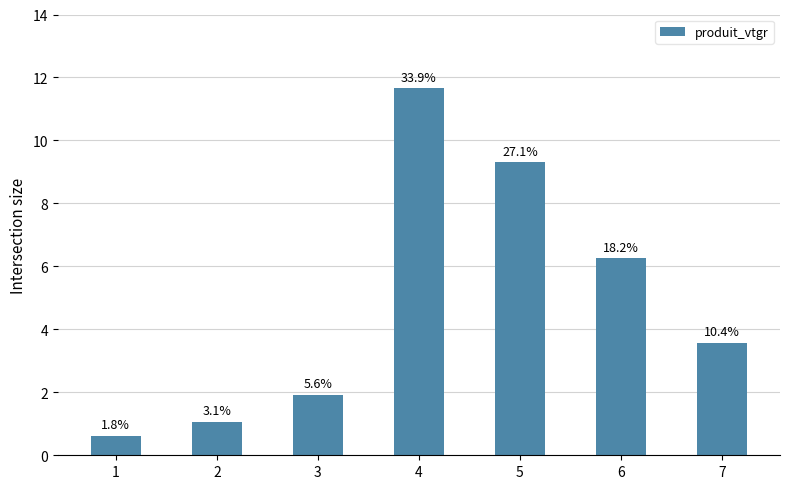

Reading left to right, what are all the values shown in this chart?

0.6	1.1	1.9	11.7	9.3	6.3	3.6